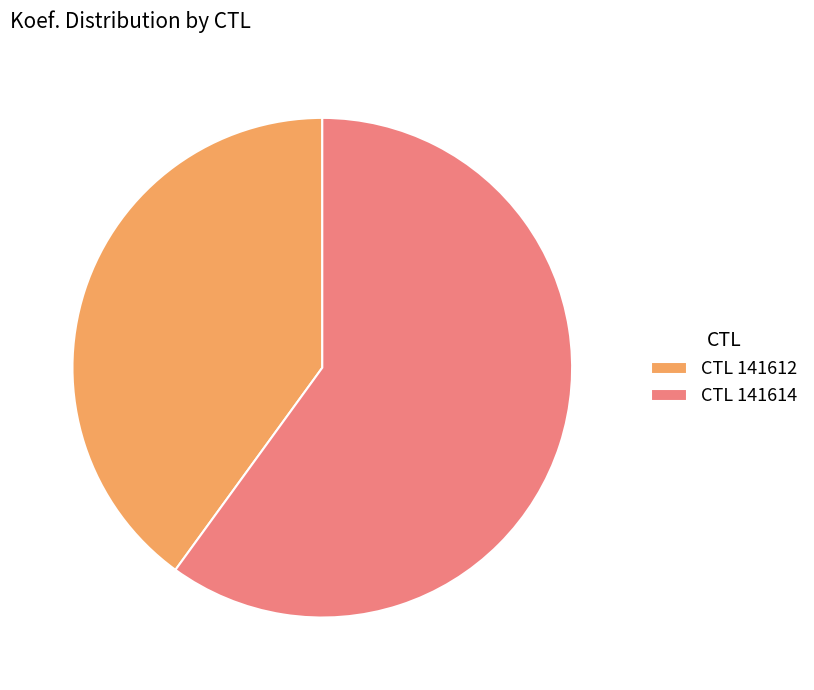

How many slices are in this pie chart?

2